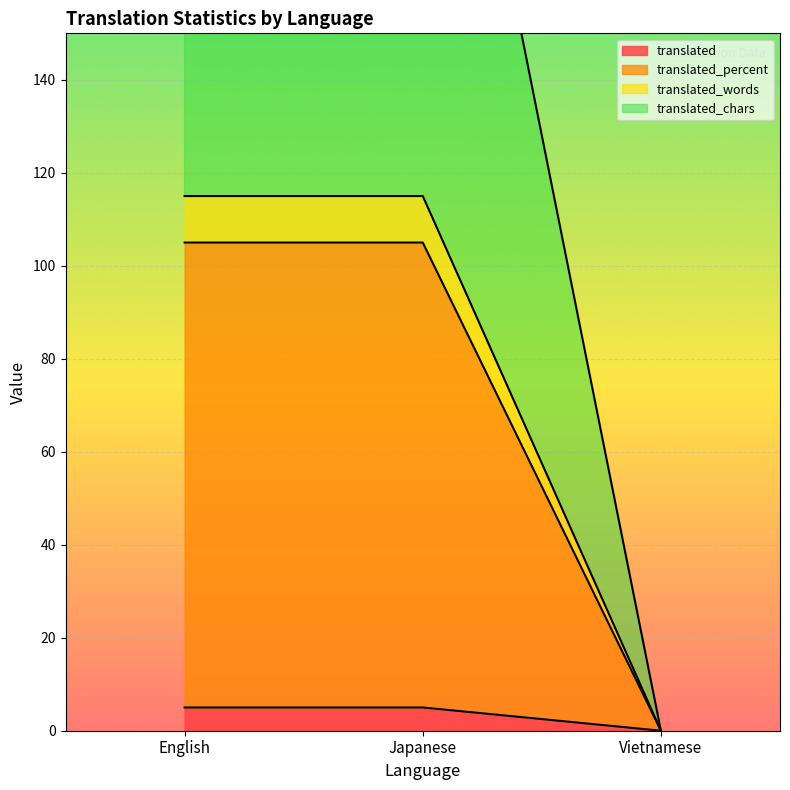

Which category has the lowest value in the translated_words series?

Vietnamese